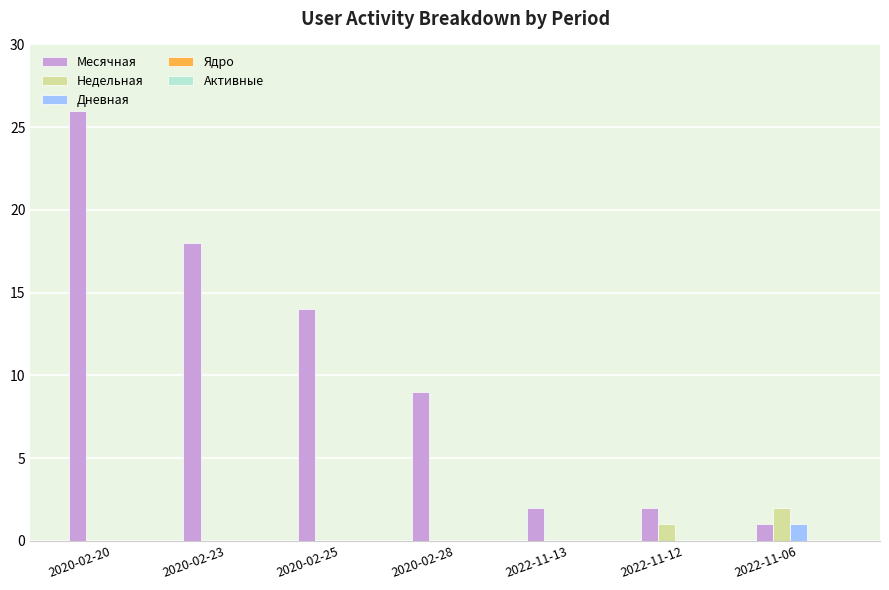

At which label does Недельная reach its peak?

2022-11-06